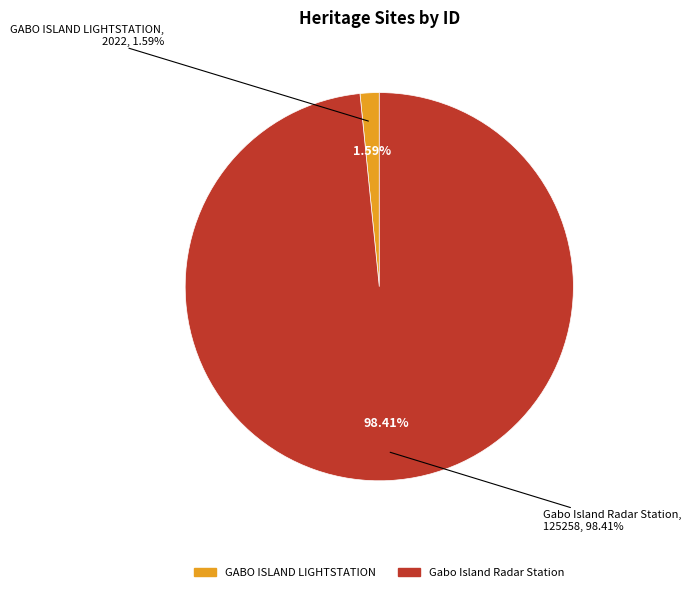

The GABO ISLAND LIGHTSTATION slice represents 2% of the pie. True or false?

True